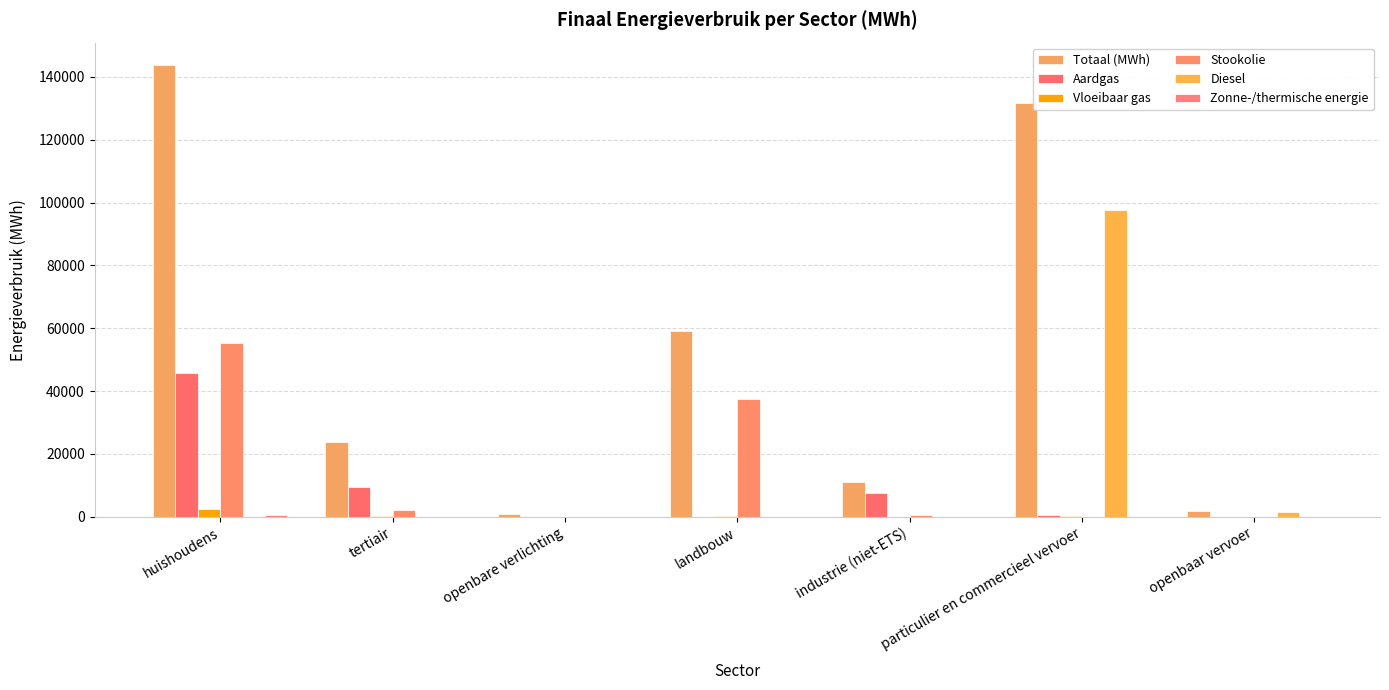

Reading left to right, list all the values displayed in this chart.

Totaal (MWh): huishoudens=143756.3	tertiair=23639.8	openbare verlichting=1001.5	landbouw=59215.7	industrie (niet-ETS)=11000.5	particulier en commercieel vervoer=131785.4	openbaar vervoer=1652.0
Aardgas: huishoudens=45757.2	tertiair=9571.5	openbare verlichting=0.0	landbouw=0.0	industrie (niet-ETS)=7644.6	particulier en commercieel vervoer=517.5	openbaar vervoer=0.0
Vloeibaar gas: huishoudens=2519.7	tertiair=54.7	openbare verlichting=0.0	landbouw=339.4	industrie (niet-ETS)=17.1	particulier en commercieel vervoer=213.7	openbaar vervoer=0.0
Stookolie: huishoudens=55198.5	tertiair=2053.4	openbare verlichting=0.0	landbouw=37508.5	industrie (niet-ETS)=638.9	particulier en commercieel vervoer=0.0	openbaar vervoer=0.0
Diesel: huishoudens=0.0	tertiair=0.0	openbare verlichting=0.0	landbouw=0.0	industrie (niet-ETS)=0.0	particulier en commercieel vervoer=97703.2	openbaar vervoer=1539.0
Zonne-/thermische energie: huishoudens=480.1	tertiair=14.7	openbare verlichting=0.0	landbouw=0.0	industrie (niet-ETS)=0.0	particulier en commercieel vervoer=0.0	openbaar vervoer=0.0